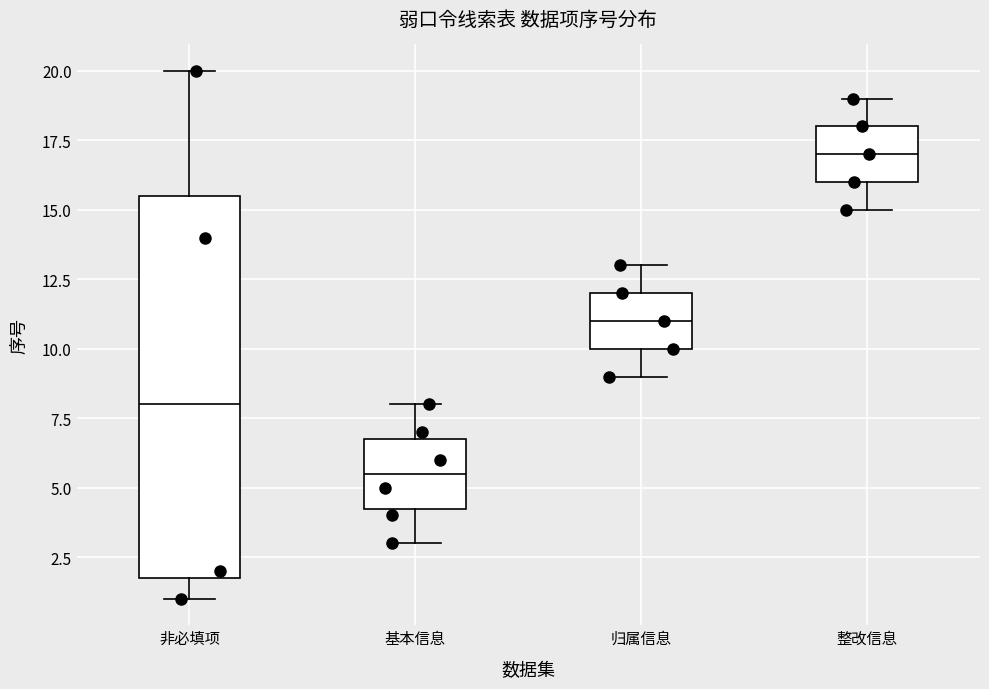

Comparing the boxes themselves (not the whiskers), which one is the tallest?

非必填项